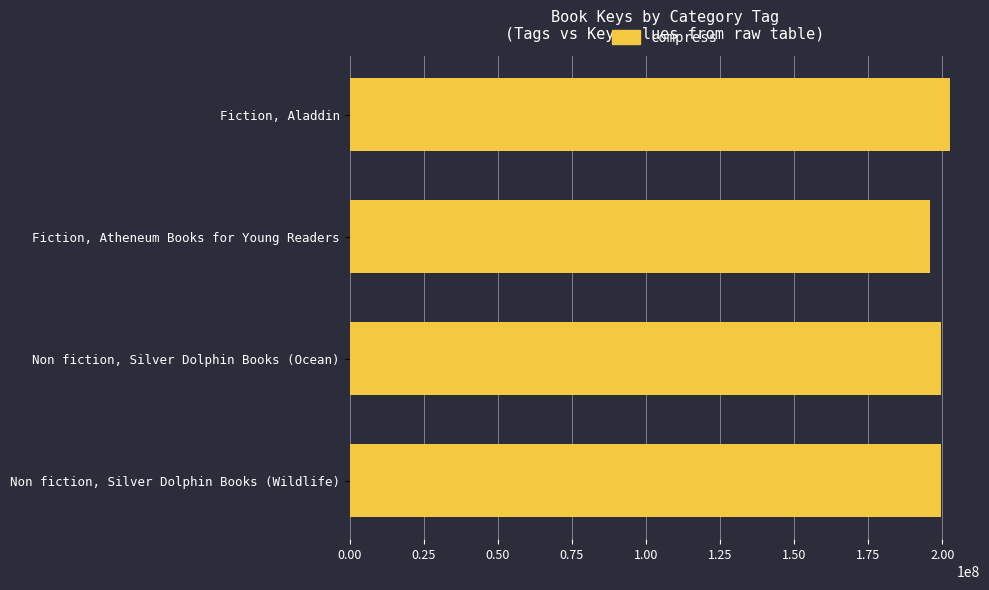

The value at Non fiction, Silver Dolphin Books (Wildlife) is 69267356. True or false?

False